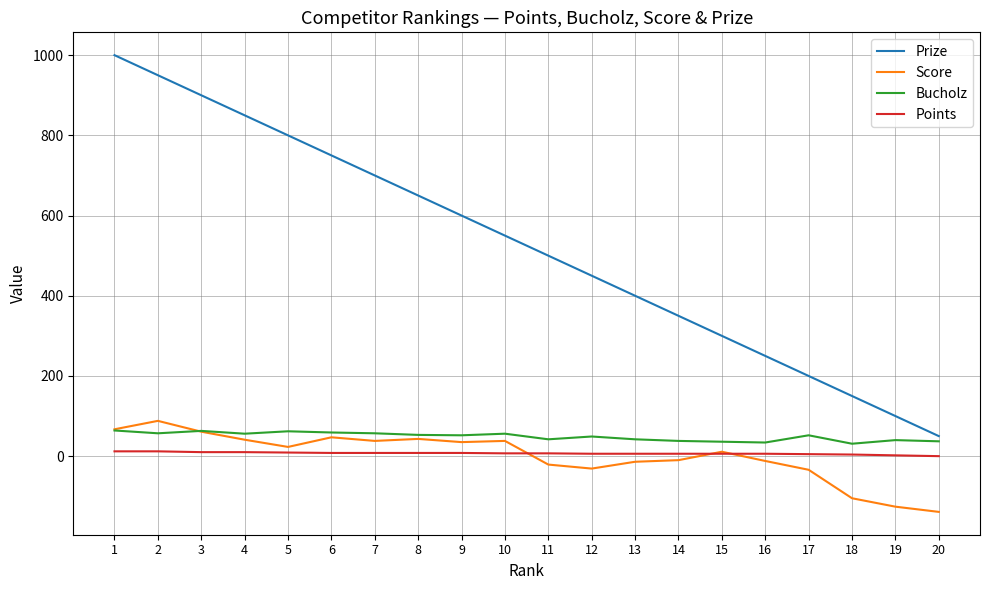

What is the total value across all series at 3?

1034